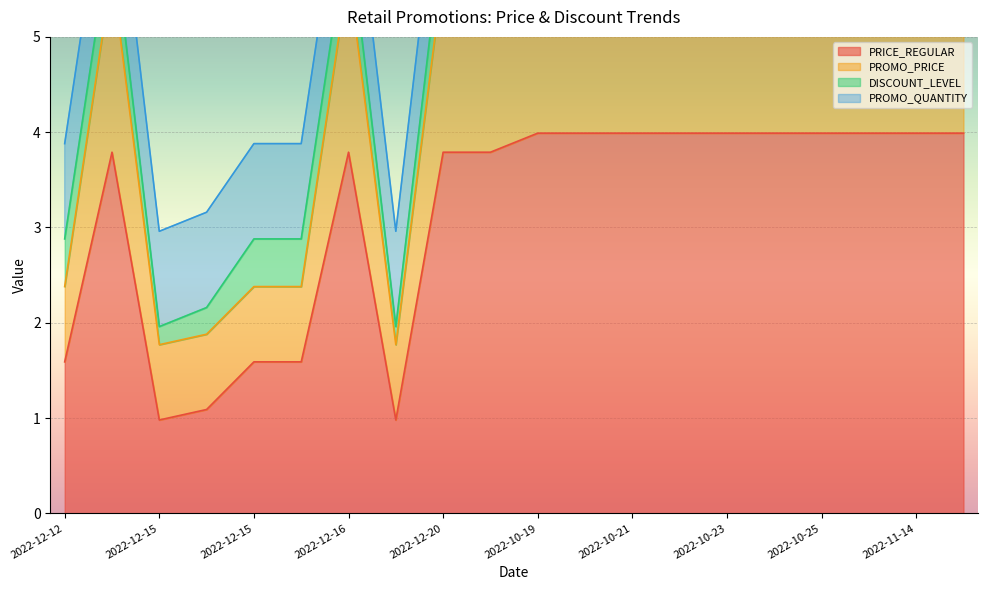

True or false: PROMO_PRICE has a value of 8.9 at 2022-10-21.

False